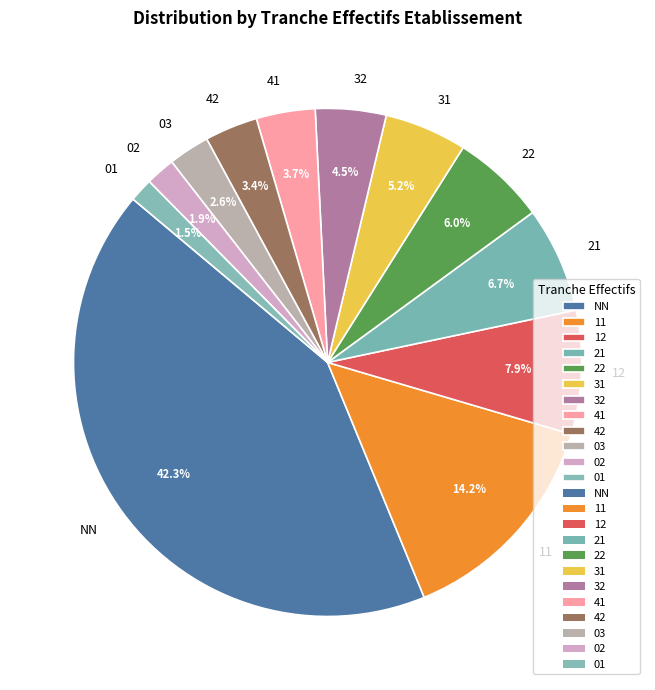

What is the largest slice in the pie chart?

NN